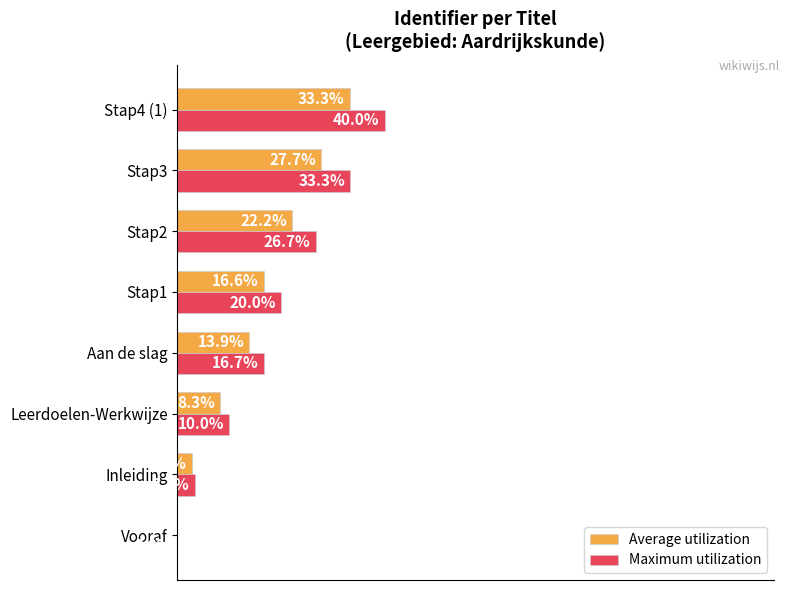

Which series changed the most between Inleiding and Stap3?

Maximum utilization